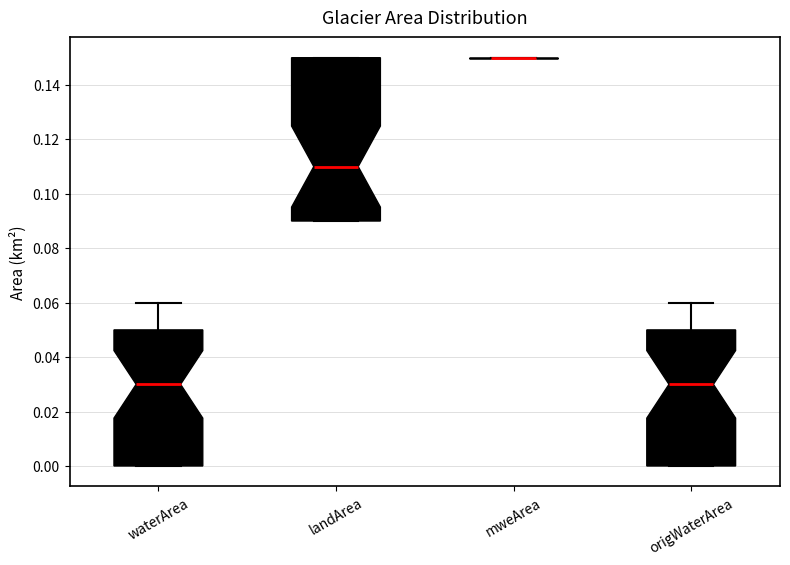

Which box is the tallest, from its lower edge to its upper edge?

landArea